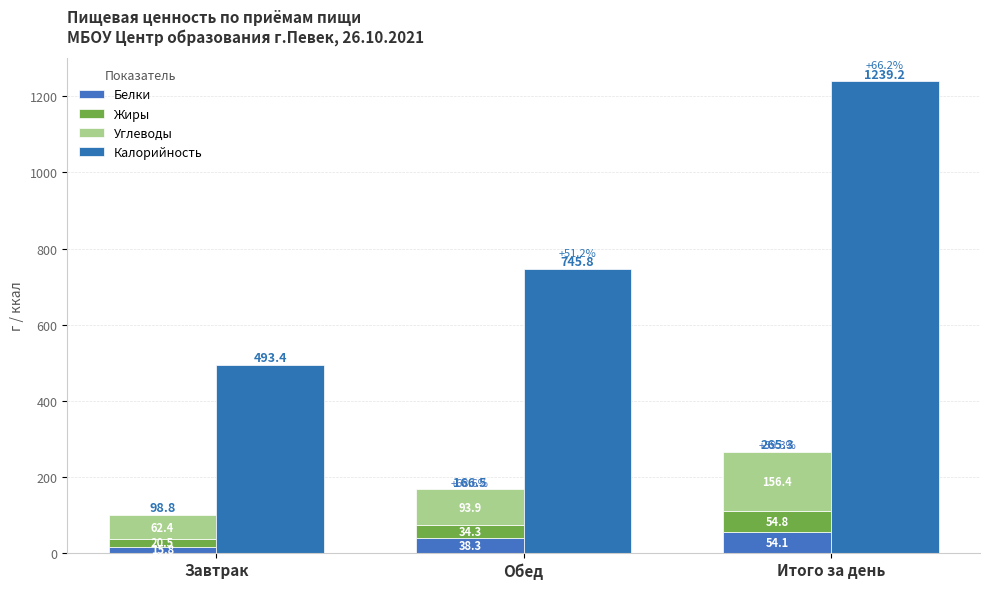

True or false: Калорийность has a value of 495.3 at Обед.

False